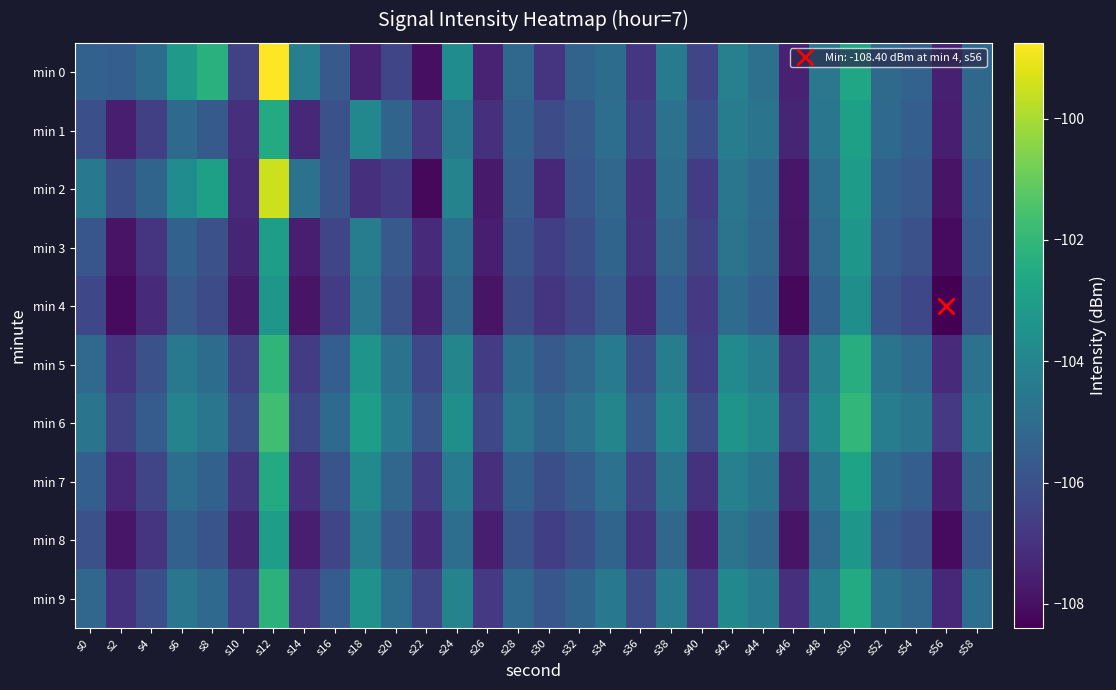

At s34, list the series in order from smallest to largest.

min 4, min 3, min 8, min 2, min 0, min 1, min 7, min 9, min 5, min 6